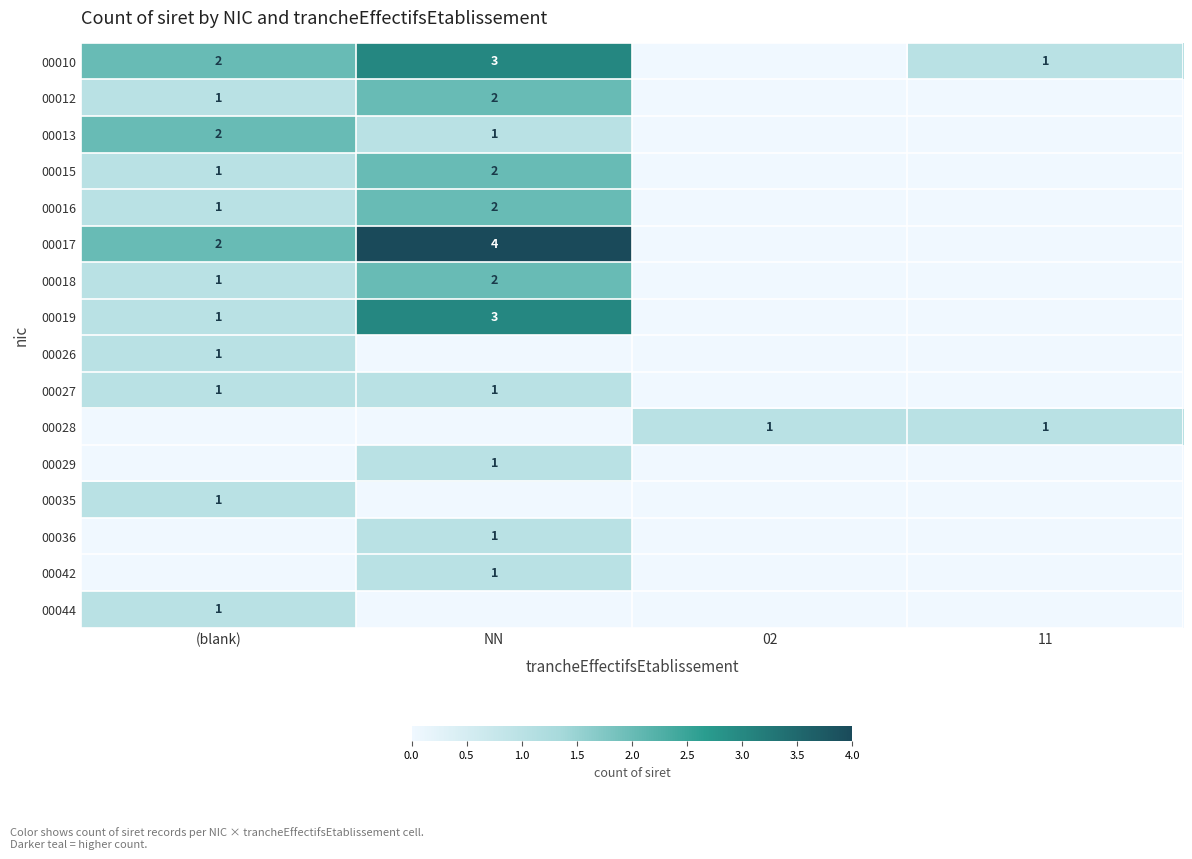

Count the number of data series in this chart.

16